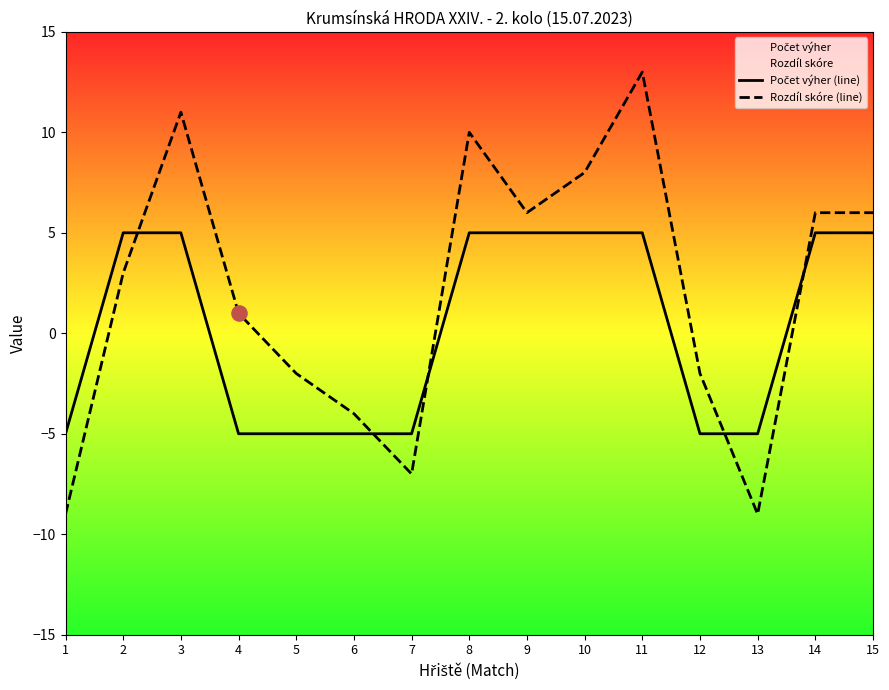

What is the total value across all series at 6?

-9